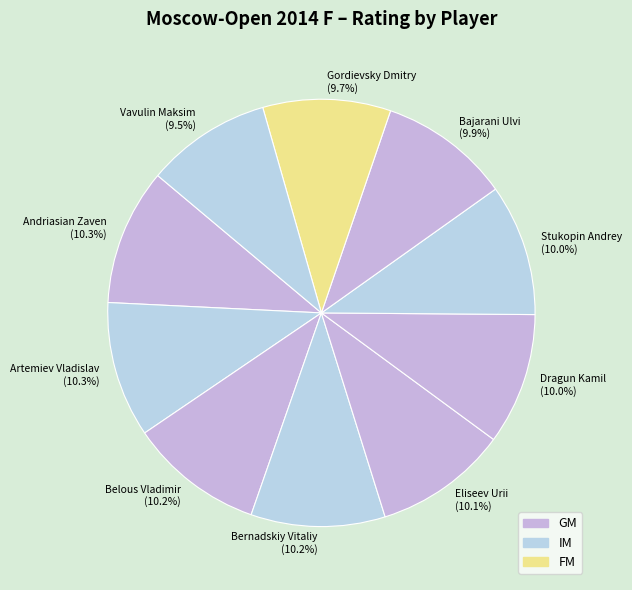

Combined, what portion of the pie is Stukopin Andrey and Andriasian Zaven?

20.3%